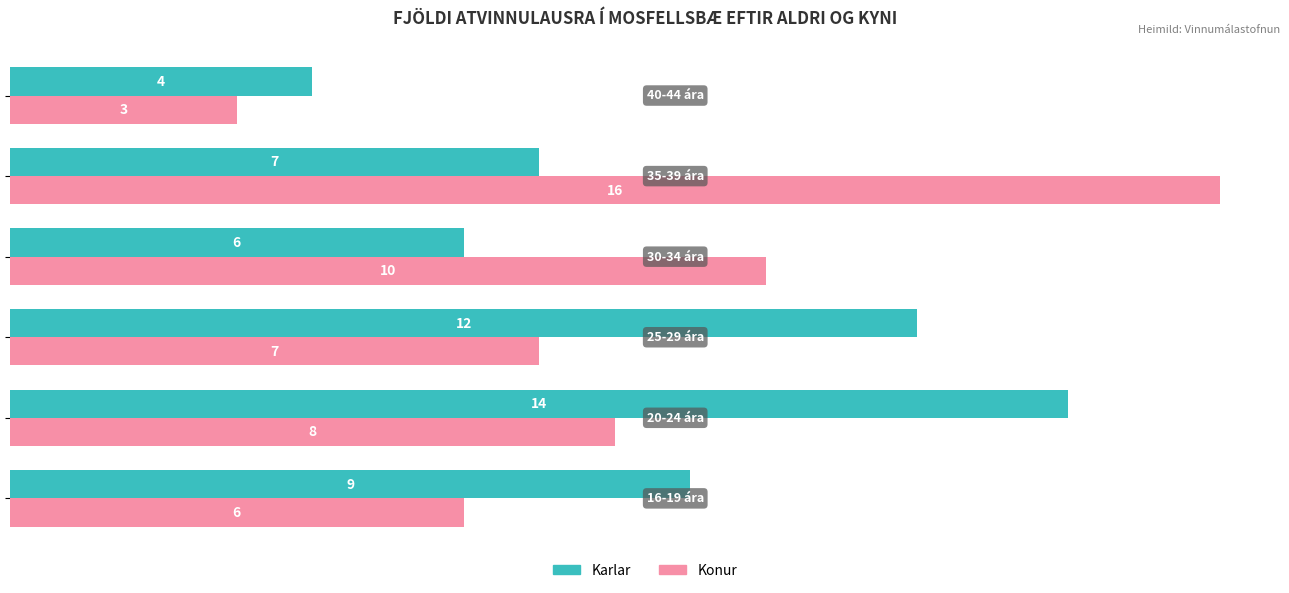

List the series in order of their peak value, highest first.

Konur, Karlar